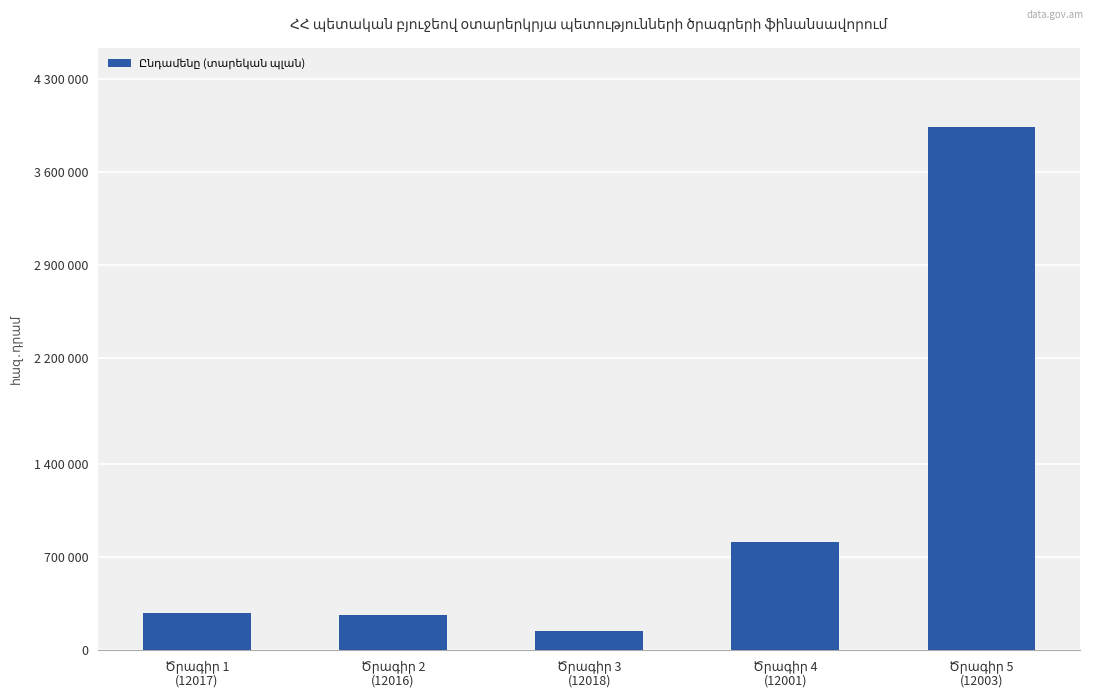

Reading right to left, list all the values displayed in this chart.

Ծրագիր 5
(12003)=3939855.2	Ծրագիր 4
(12001)=815001.6	Ծրագիր 3
(12018)=141951.5	Ծրագիր 2
(12016)=262497.4	Ծրագիր 1
(12017)=283903.0